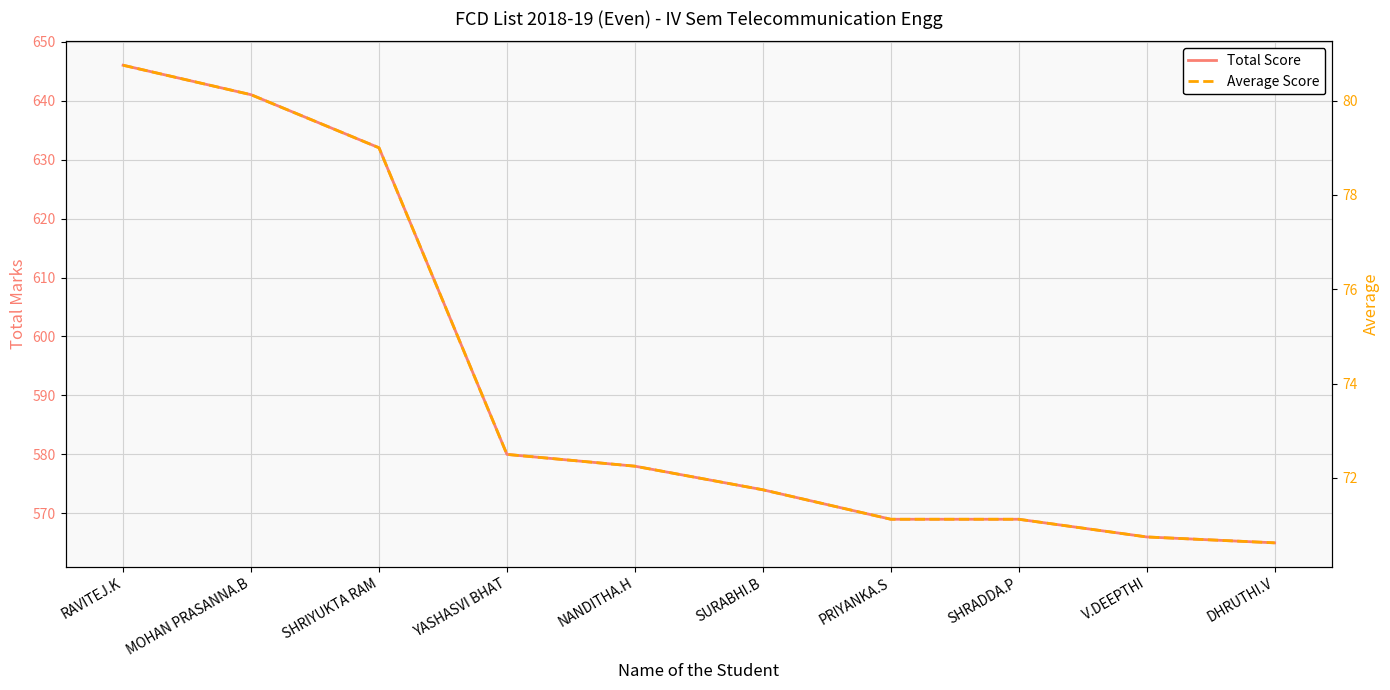

True or false: Average Score has a value of 71.8 at SURABHI.B.

True